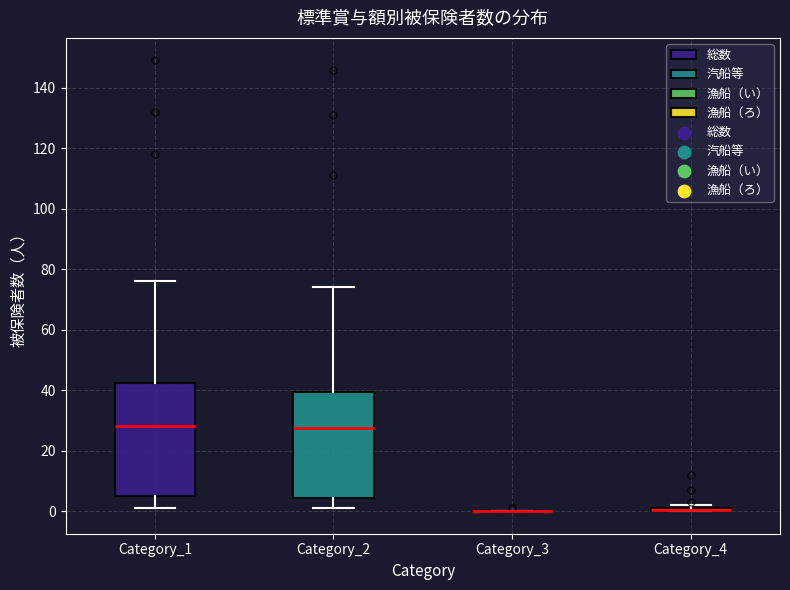

Where is the lower edge of the box for Category_1 on the y-axis? The values are not printed on the chart, so give them approximately, as read against the axis.

6